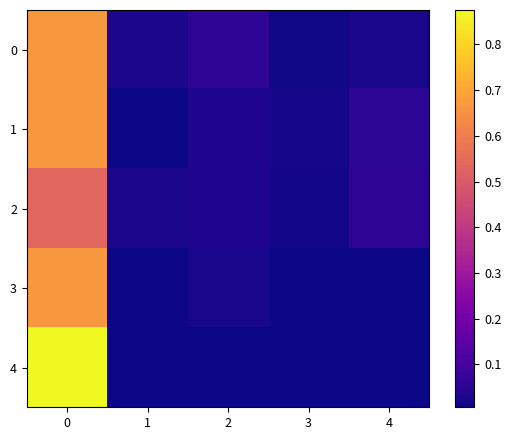

What is the maximum value shown in the chart?

0.9